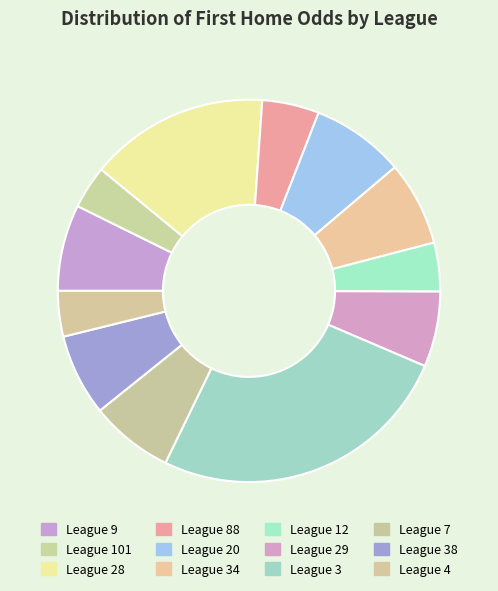

What is the ratio of the value at League 101 to the value at League 38?

0.5